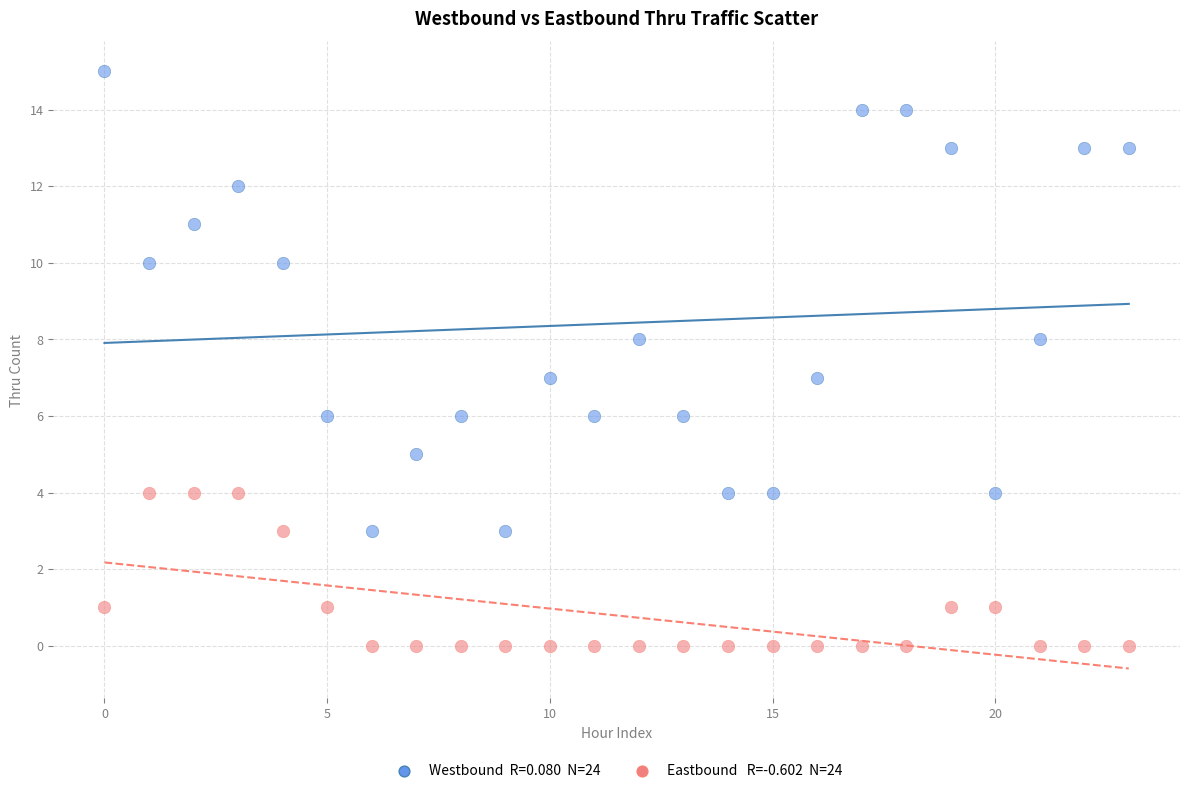

Across all data points, what is the range of Y values (max minus min)?

15